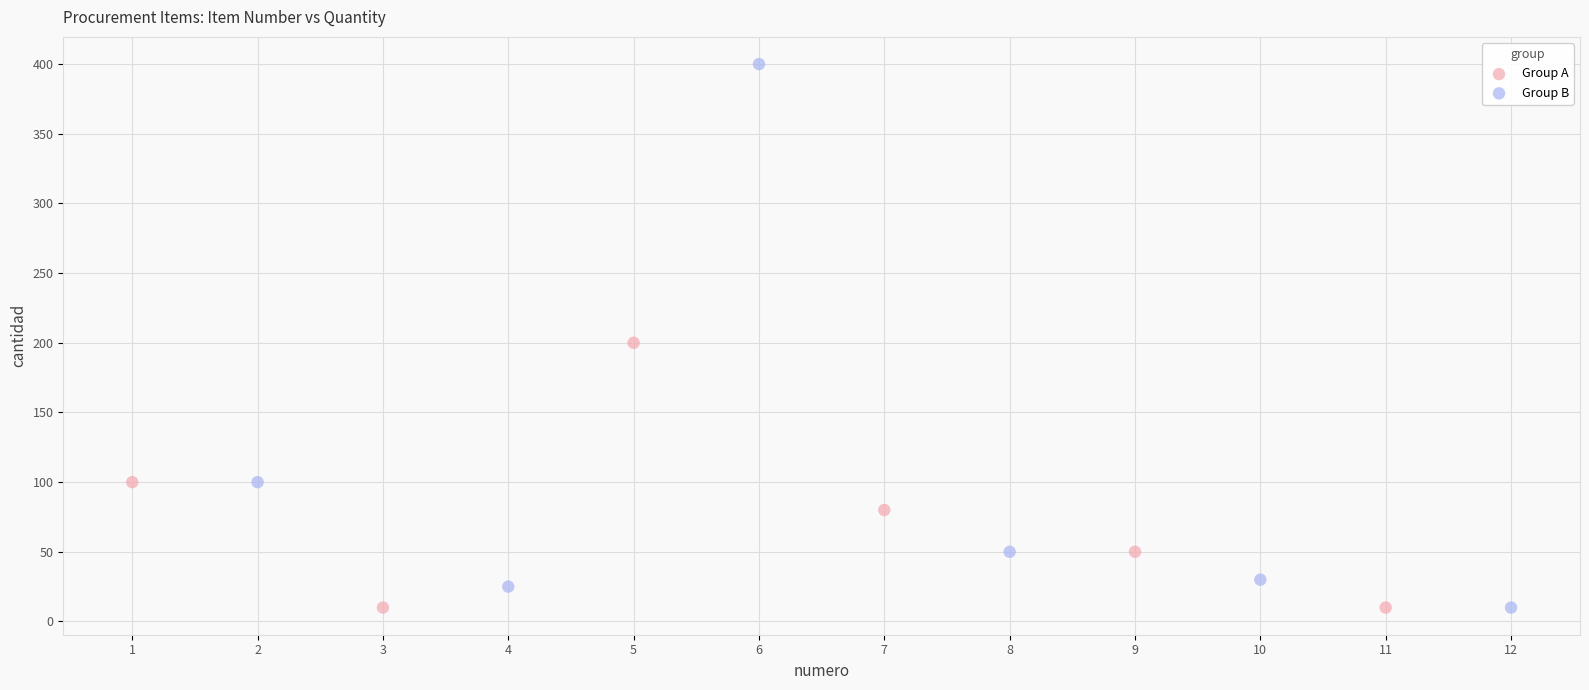

Which series has the widest spread of Y values?

Group B